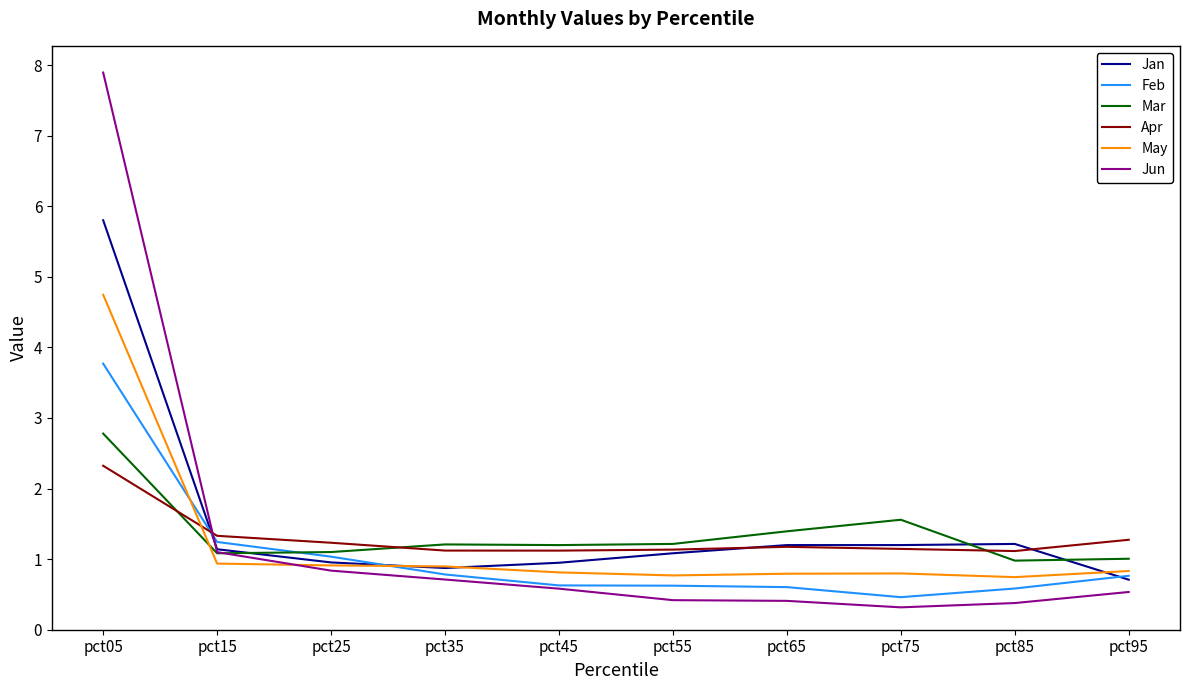

What is the spread (max minus min) of values at pct45?

0.6